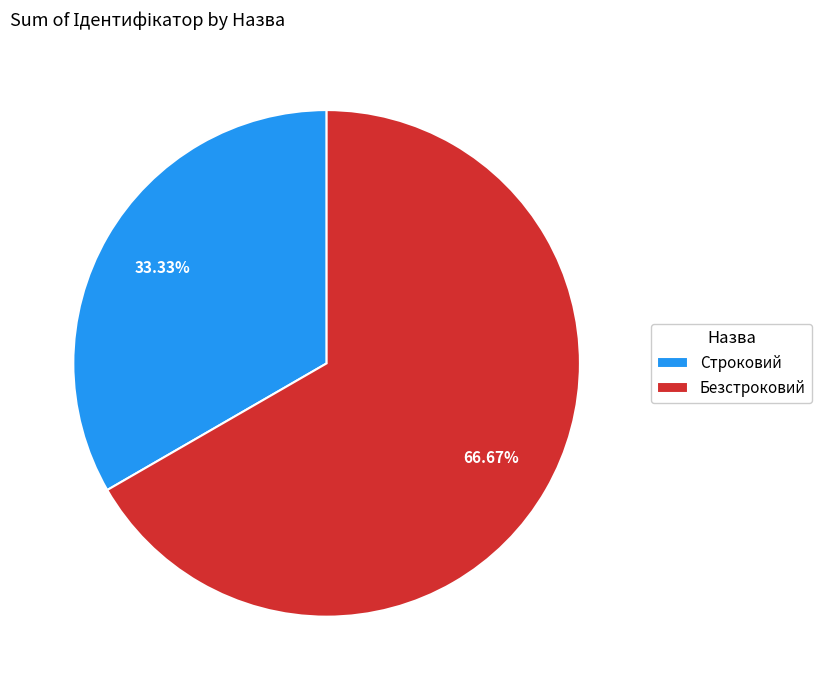

How many slices are in this pie chart?

2